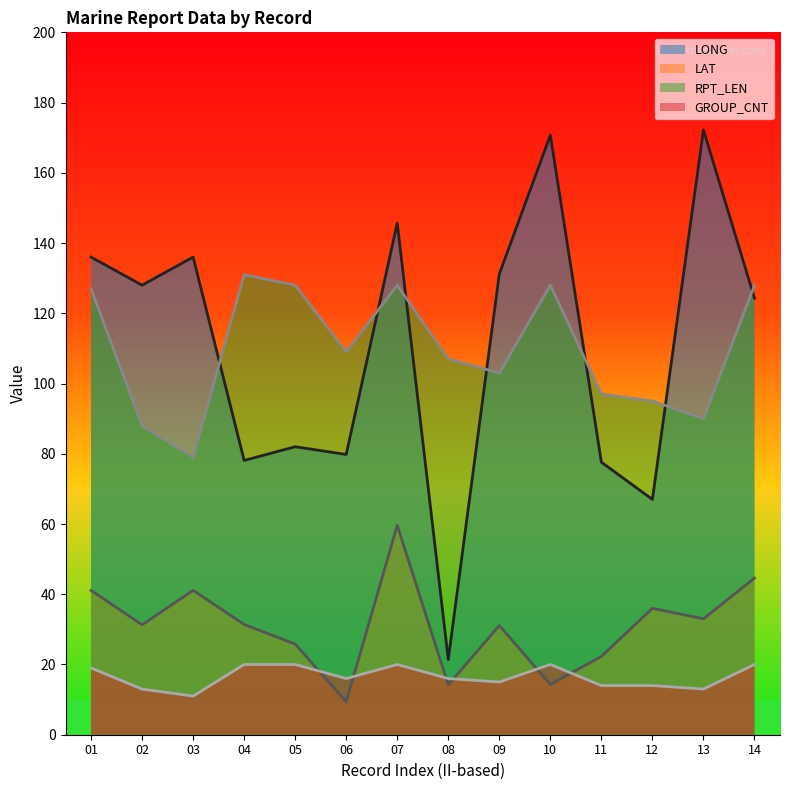

How many data points in LONG are less than 128?

7